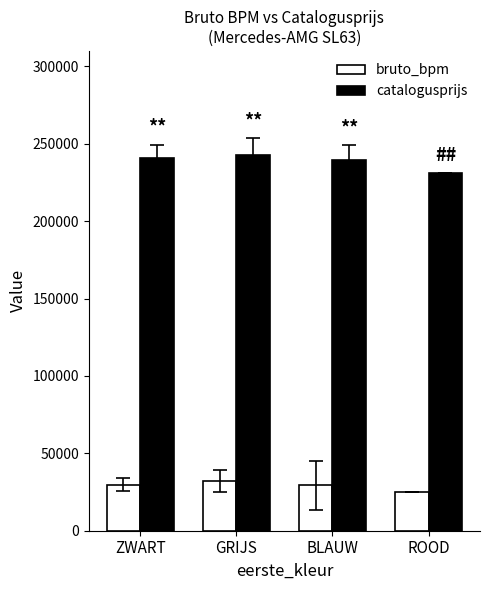

What is the maximum value for bruto_bpm?

31912.2